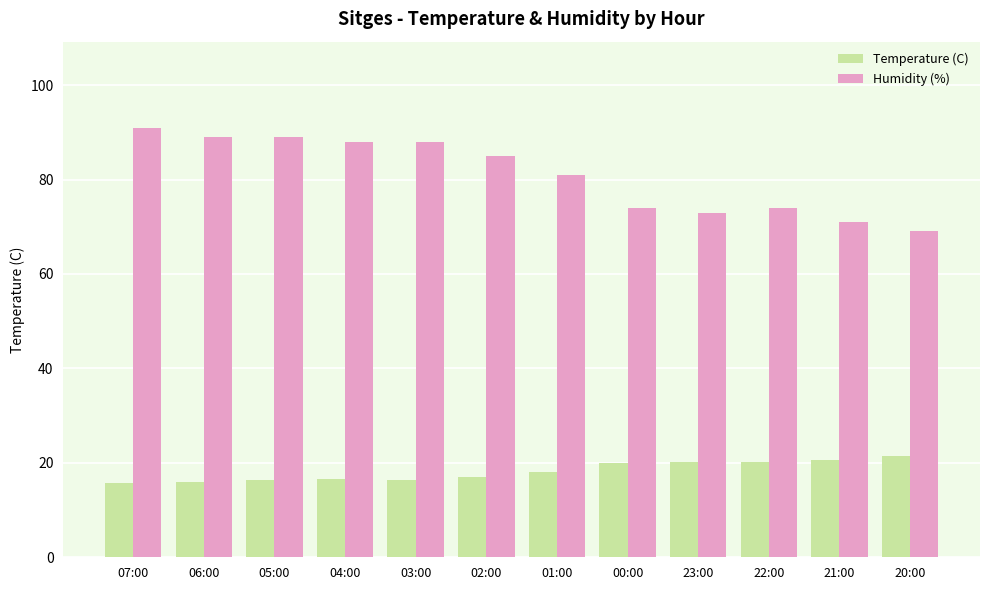

Which series has the largest range (max minus min)?

Humidity (%)